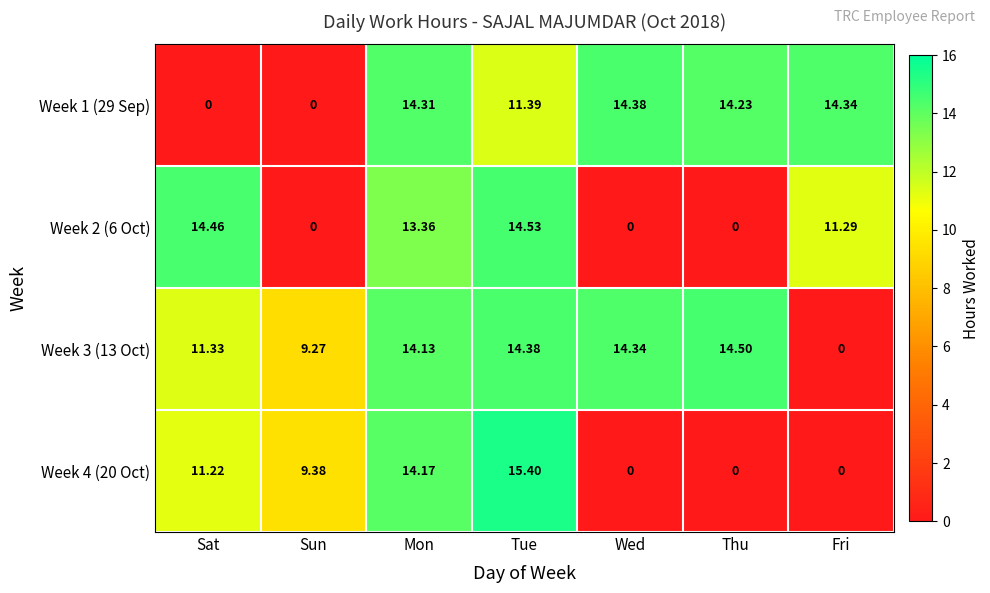

Where does the Week 1 (29 Sep) series first go above 14?

Mon